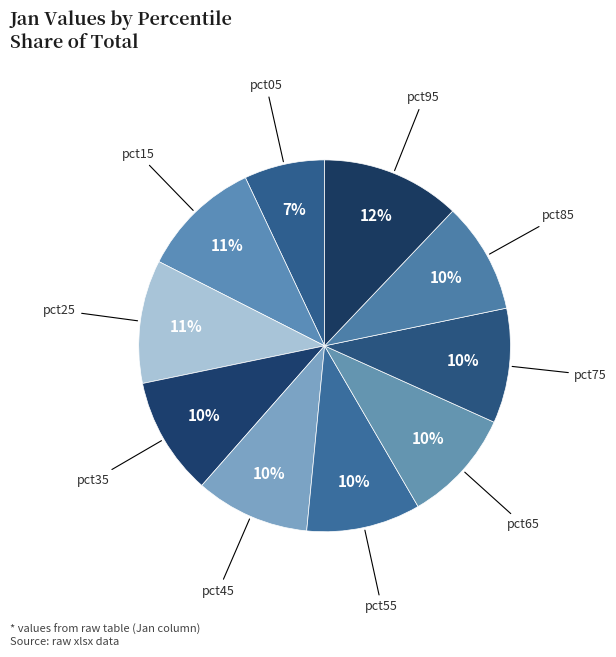

Between pct85 and pct25, which is larger?

pct25